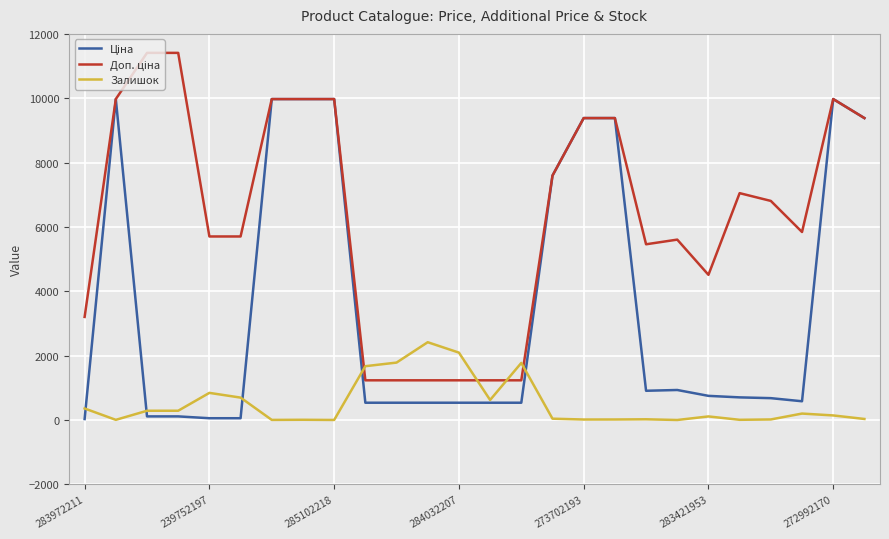

What is the greatest value displayed?

11410.0